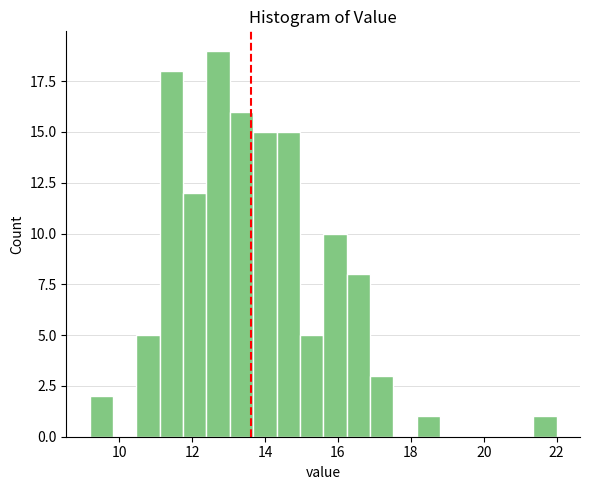

Around what value on the x-axis is the tallest bar? Give the approximate position of its centre, as read against the axis.

12.8